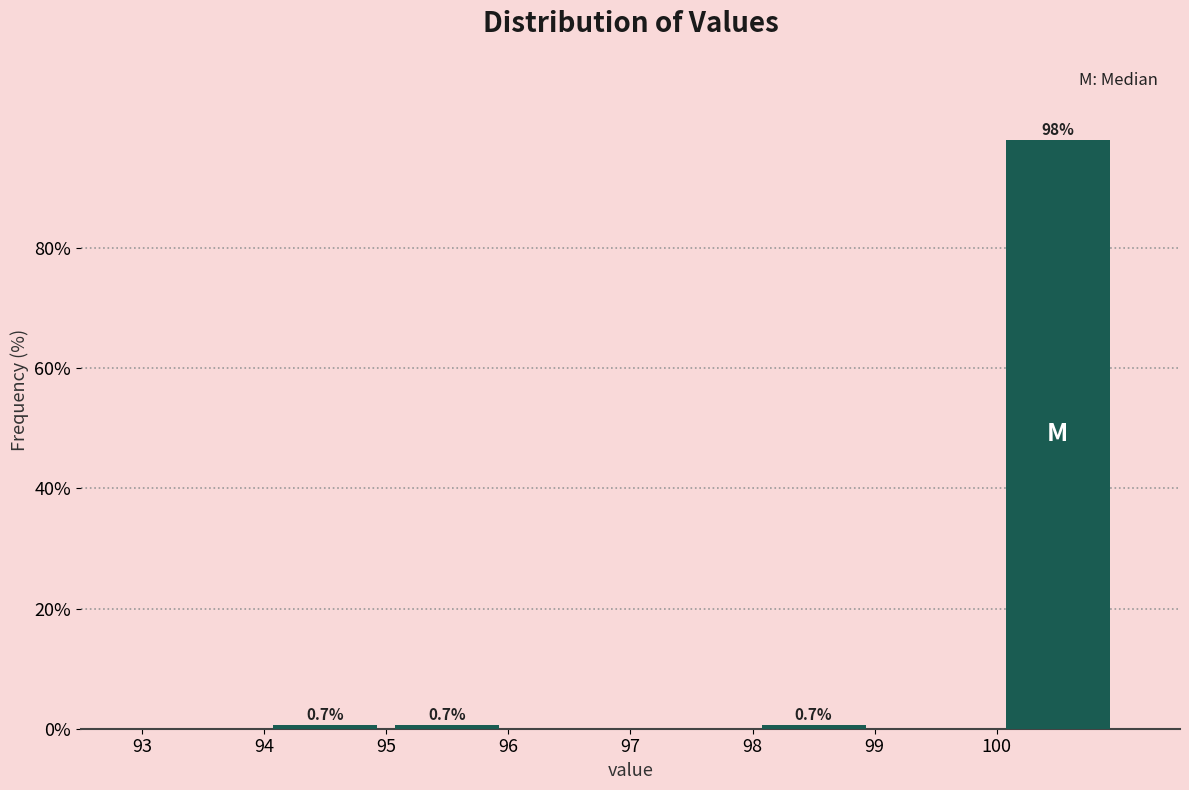

Which range on the x-axis has the tallest bar?

100 to 101